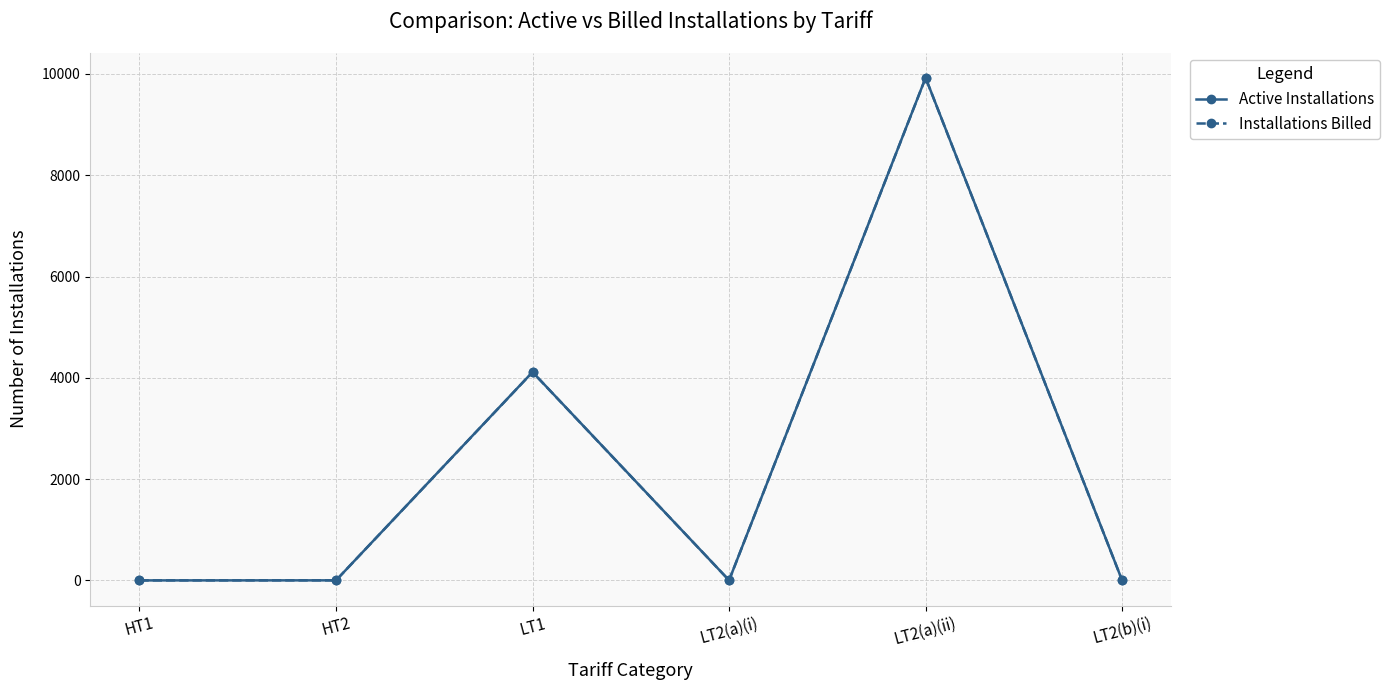

How many interior local peaks does the Installations Billed series have?

2